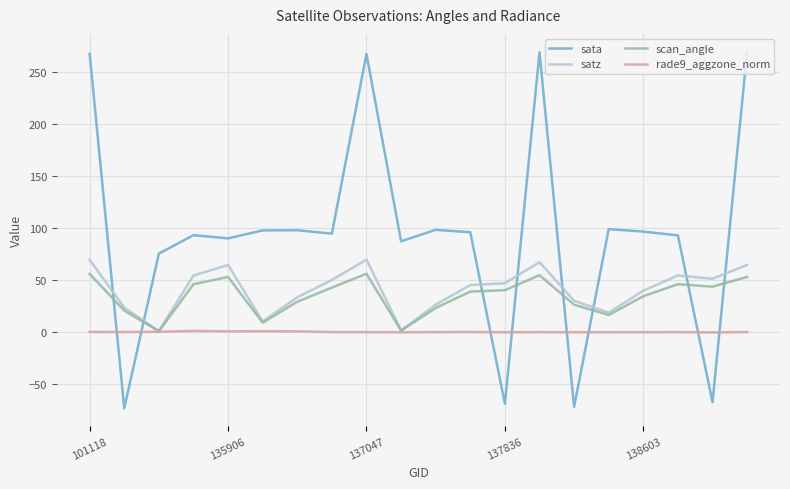

Which series has the largest total across all categories?

sata